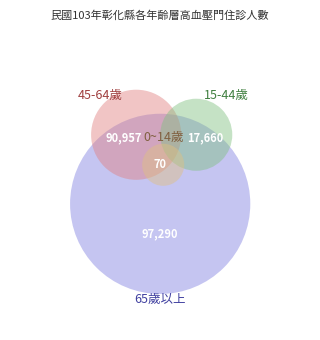

Approximately how many times larger is the value at 65歲以上 compared to 0~14歲?

1389.9